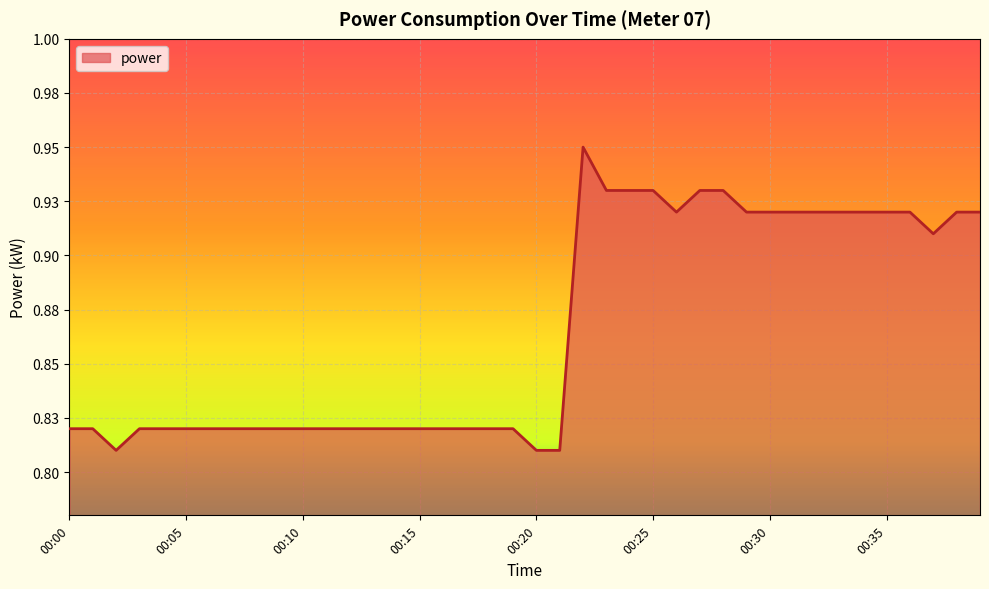

Does the chart display data point markers on the line(s)?

No